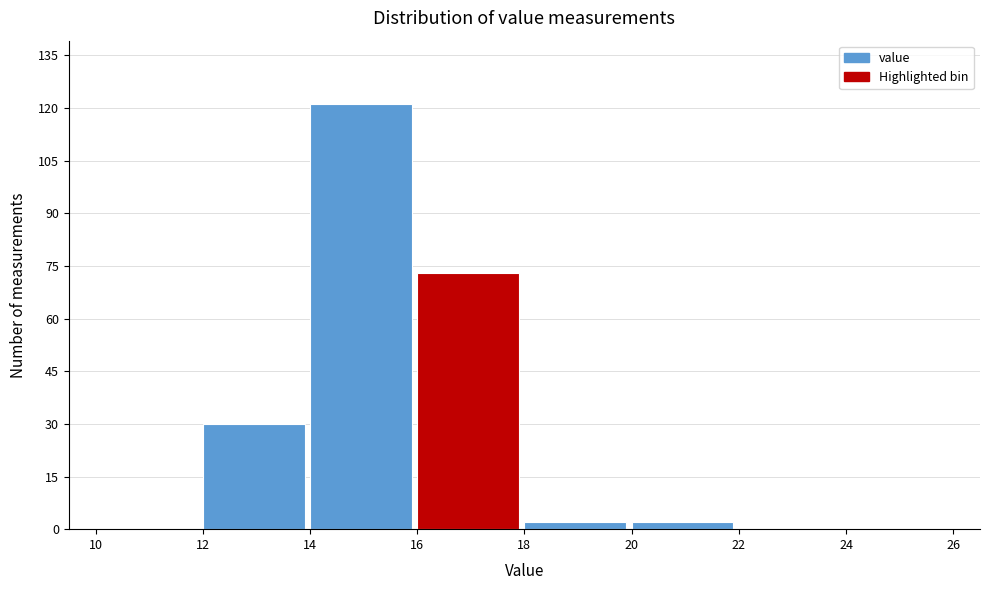

Over which range of the x-axis is the bar tallest?

14 to 16